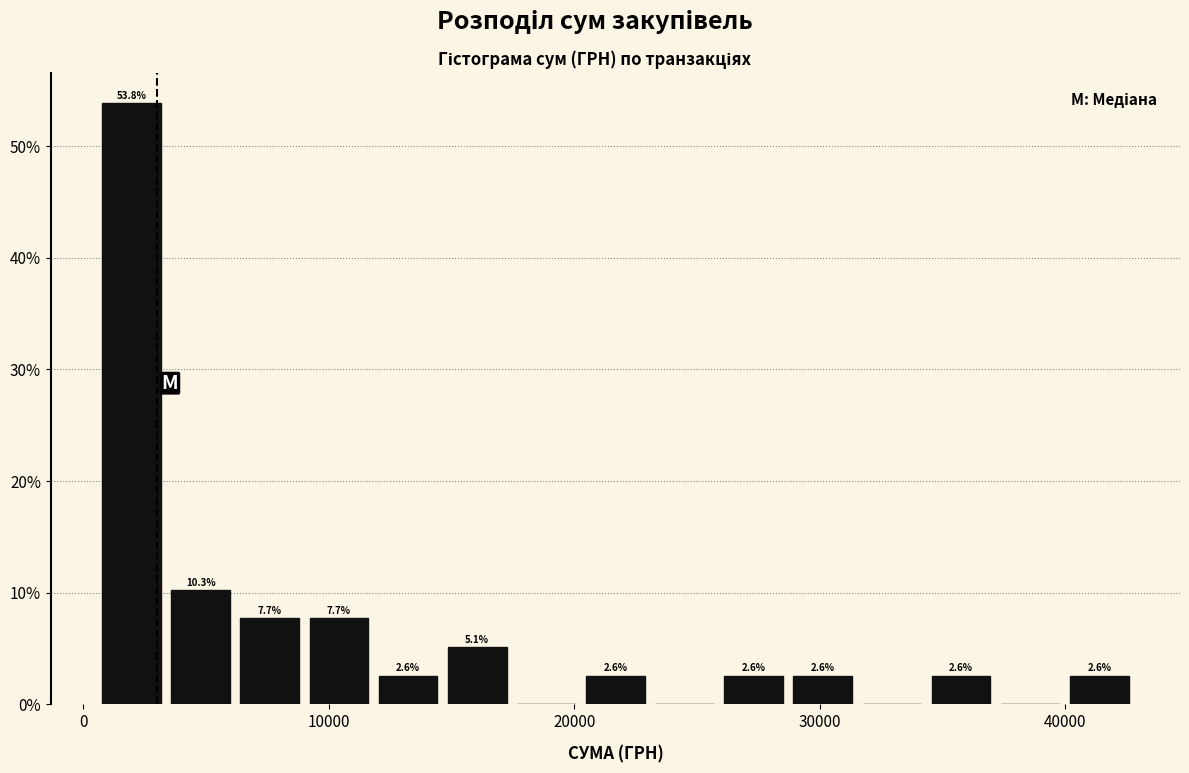

Read against the x-axis, roughly where is the centre of the tallest bar?

2000